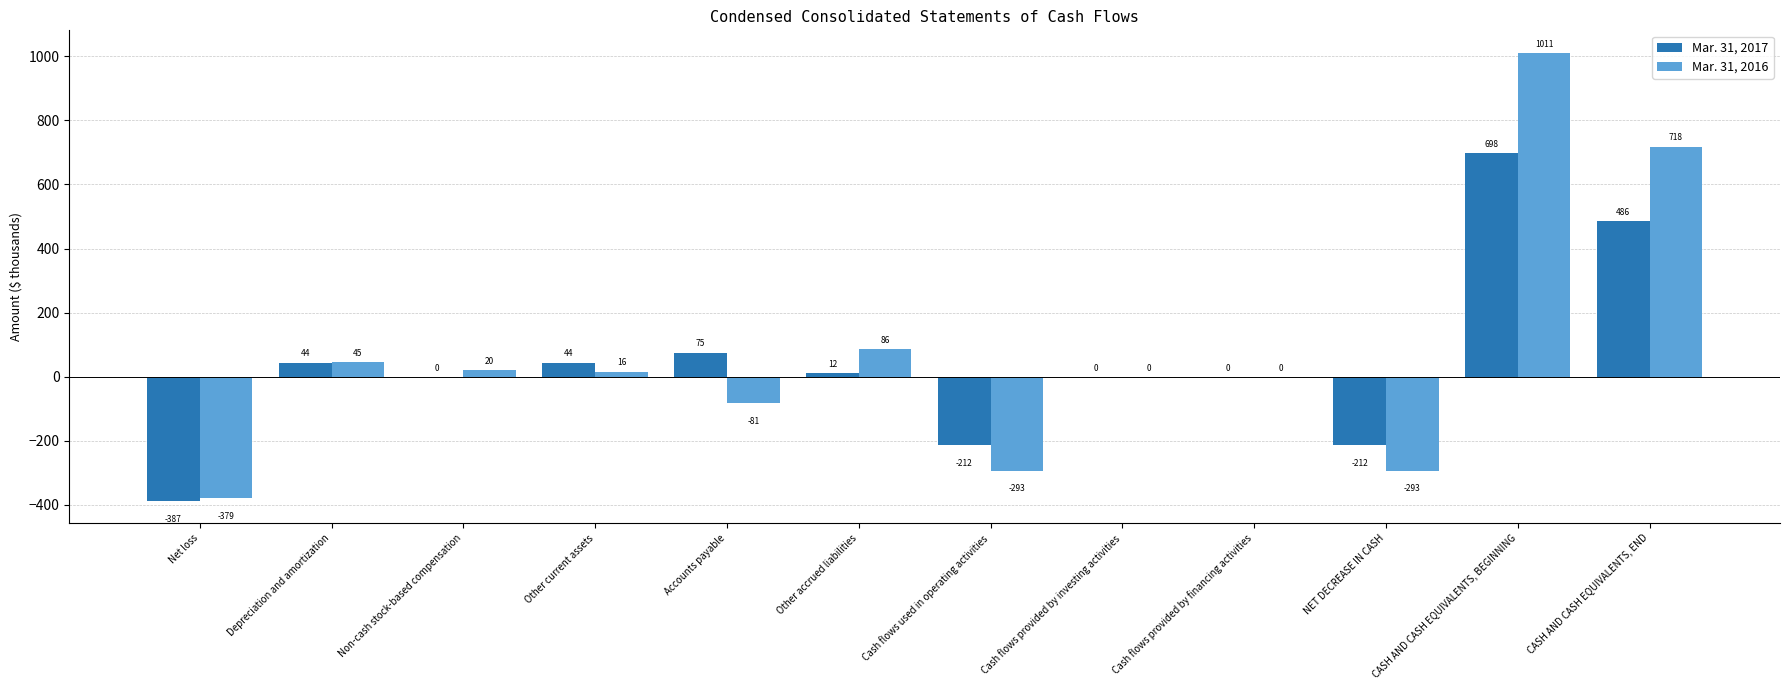

What is the maximum value for Mar. 31, 2017?

698